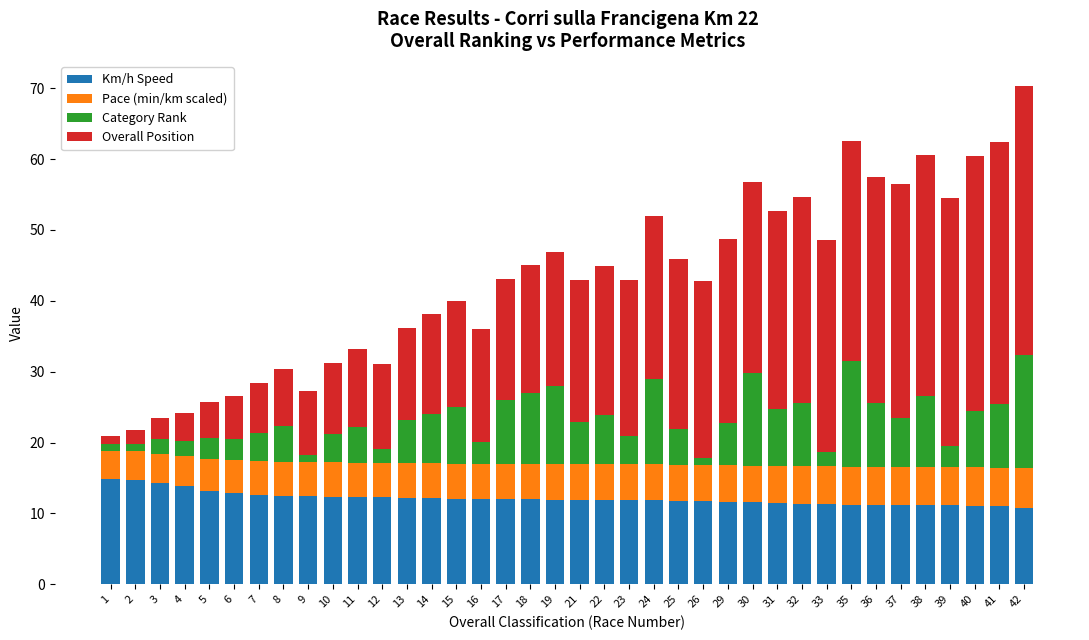

What is the total value across all series at 35?

62.6